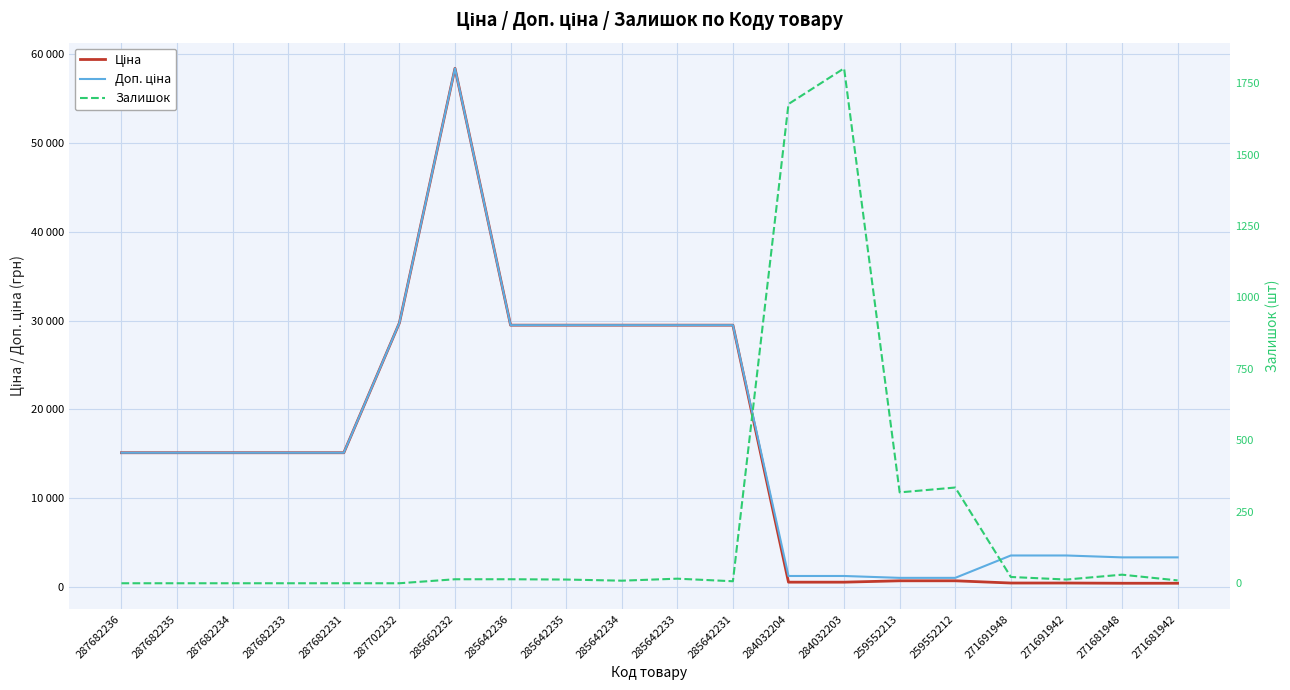

Is the value of Залишок at 271681948 greater than the value of Доп. ціна at 287682235?

No